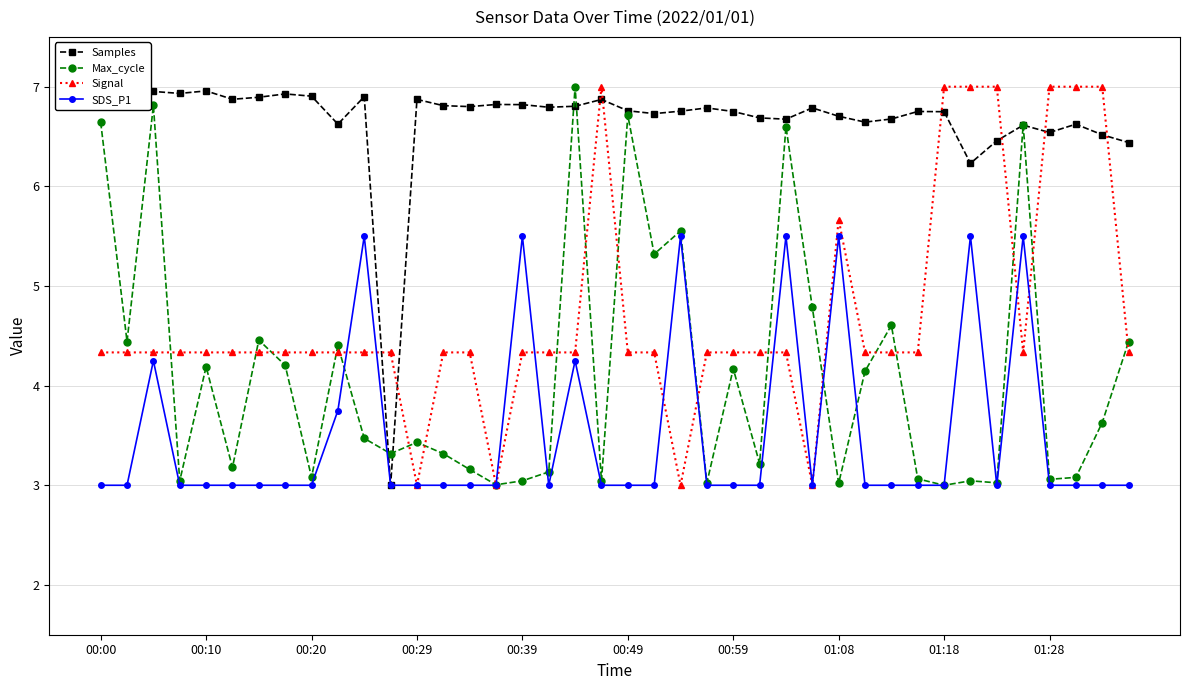

At which category does Signal reach its first local peak?

19